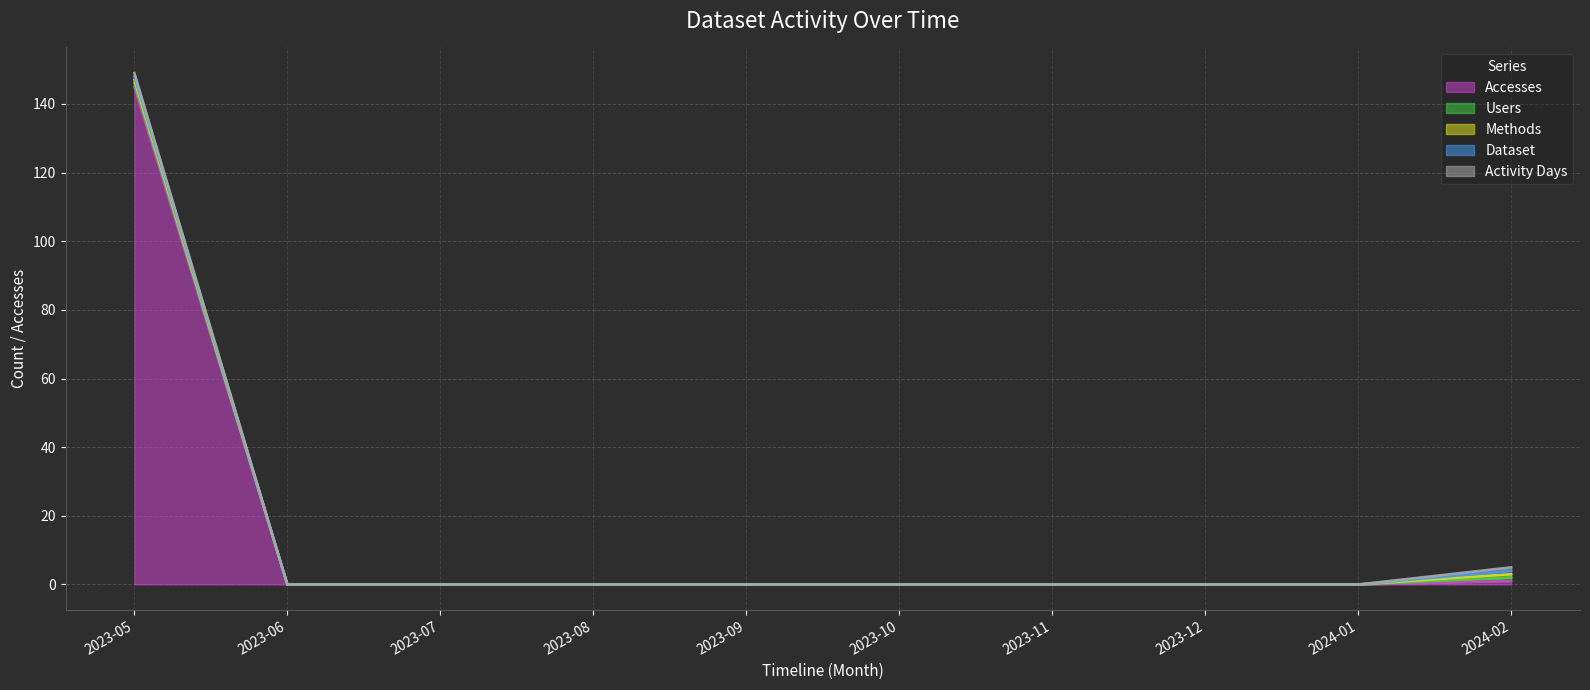

Reading left to right, list all the values displayed in this chart.

Accesses: 2023-05=145	2023-06=0	2023-07=0	2023-08=0	2023-09=0	2023-10=0	2023-11=0	2023-12=0	2024-01=0	2024-02=1
Users: 2023-05=1	2023-06=0	2023-07=0	2023-08=0	2023-09=0	2023-10=0	2023-11=0	2023-12=0	2024-01=0	2024-02=1
Methods: 2023-05=1	2023-06=0	2023-07=0	2023-08=0	2023-09=0	2023-10=0	2023-11=0	2023-12=0	2024-01=0	2024-02=1
Dataset: 2023-05=1	2023-06=0	2023-07=0	2023-08=0	2023-09=0	2023-10=0	2023-11=0	2023-12=0	2024-01=0	2024-02=1
Activity Days: 2023-05=1	2023-06=0	2023-07=0	2023-08=0	2023-09=0	2023-10=0	2023-11=0	2023-12=0	2024-01=0	2024-02=1